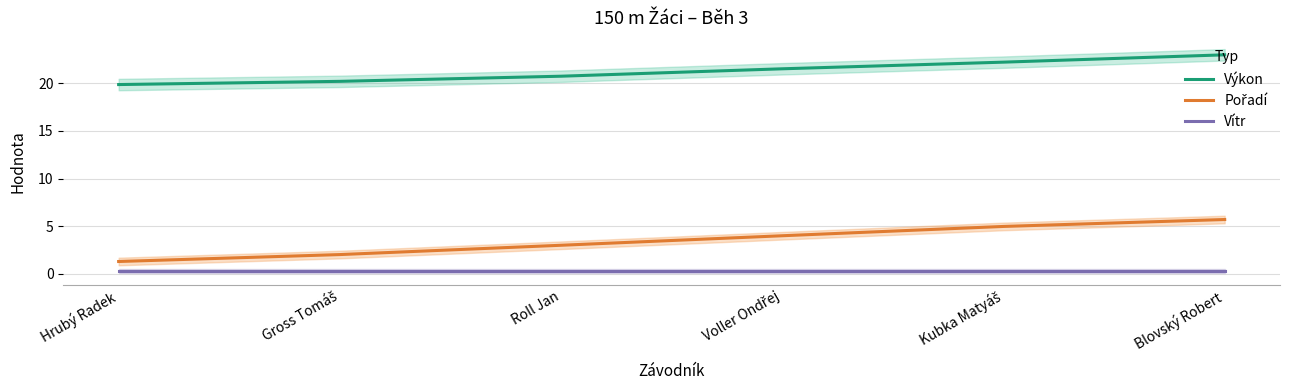

Reading left to right, extract all data points from this chart.

Výkon: Hrubý Radek=19.9	Gross Tomáš=20.2	Roll Jan=20.7	Voller Ondřej=21.5	Kubka Matyáš=22.2	Blovský Robert=23.0
Pořadí: Hrubý Radek=1.3	Gross Tomáš=2.0	Roll Jan=3.0	Voller Ondřej=4.0	Kubka Matyáš=5.0	Blovský Robert=5.7
Vítr: Hrubý Radek=0.3	Gross Tomáš=0.3	Roll Jan=0.3	Voller Ondřej=0.3	Kubka Matyáš=0.3	Blovský Robert=0.3